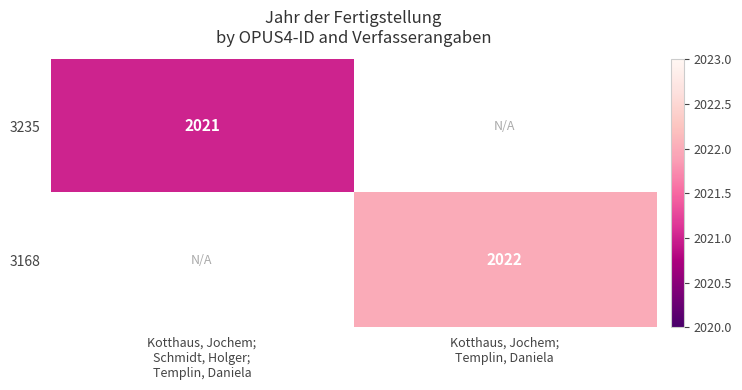

What is the greatest value displayed?

2022.0